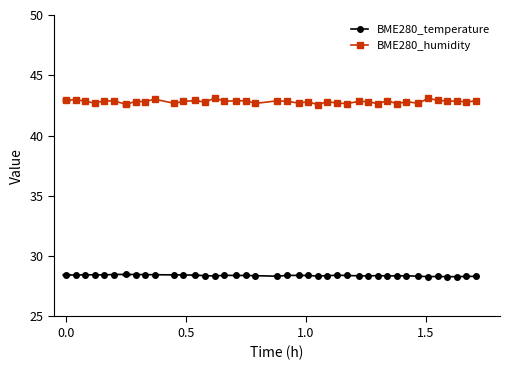

True or false: BME280_humidity has more than 1 points higher than both neighbors.

True